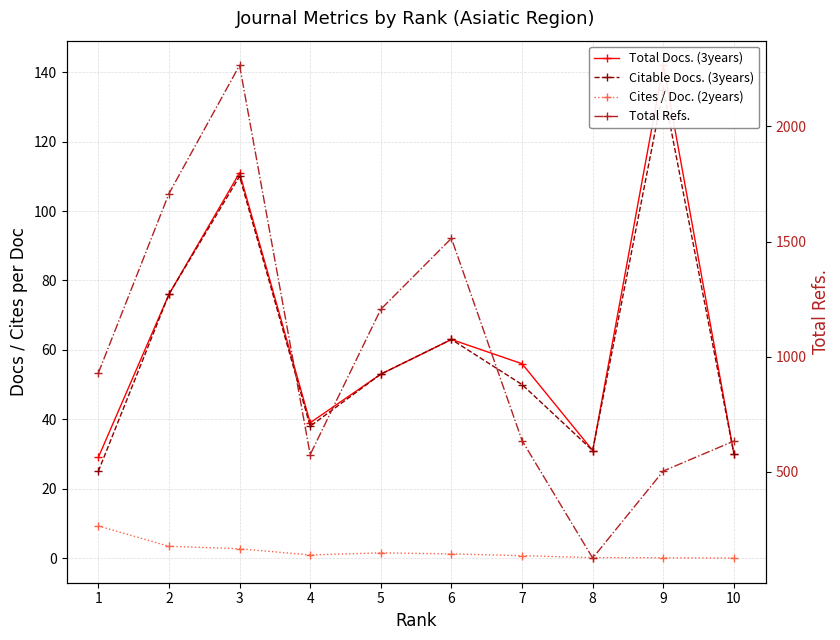

At which category is the sum across all series the highest?

3